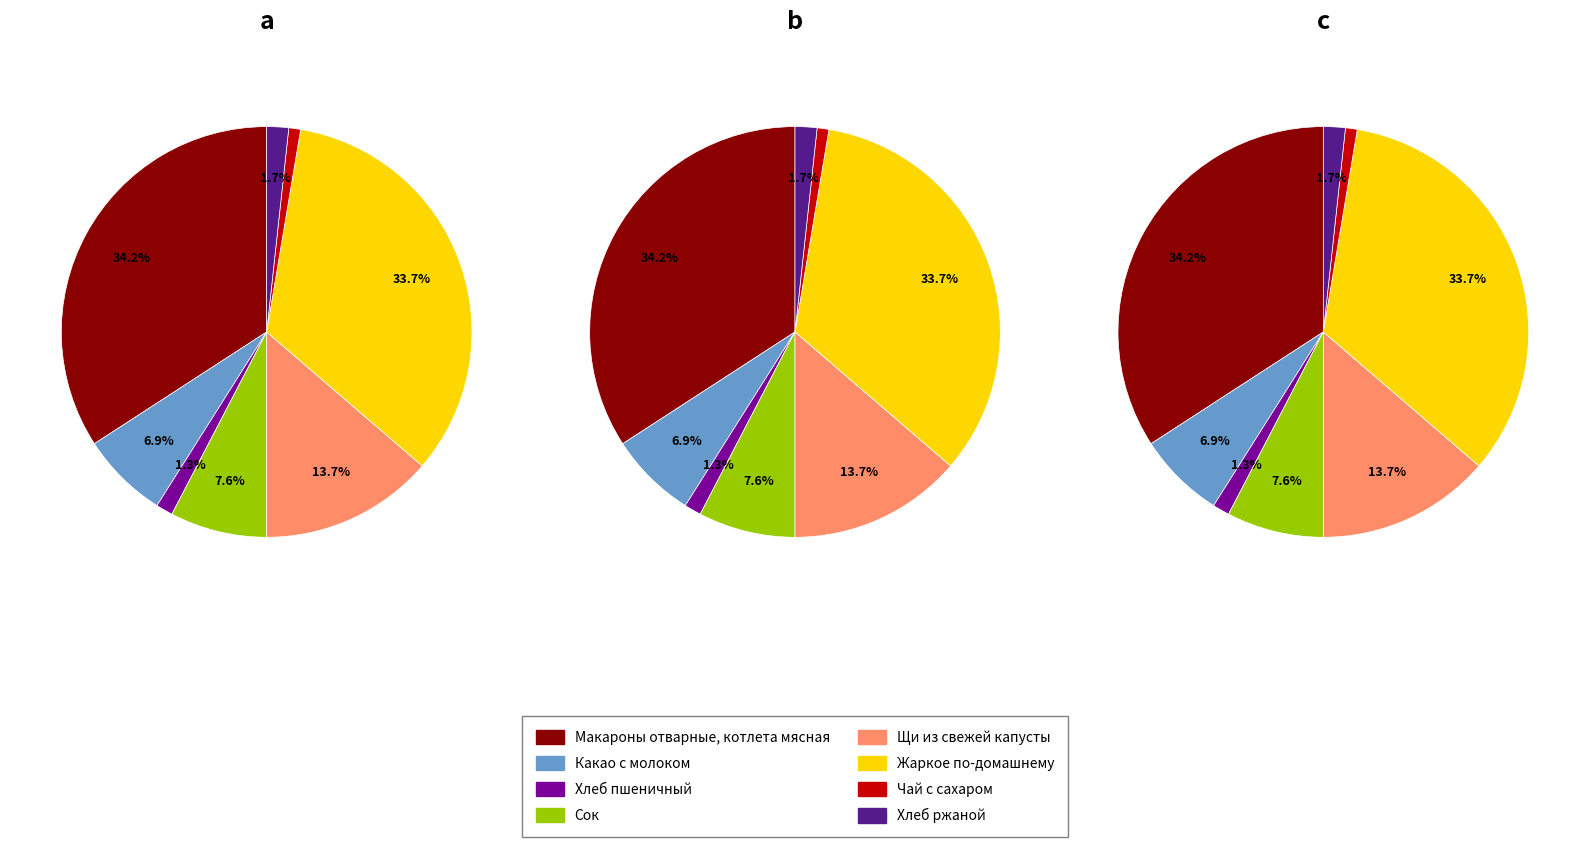

True or false: Щи из свежей капусты accounts for 7% of the total.

False